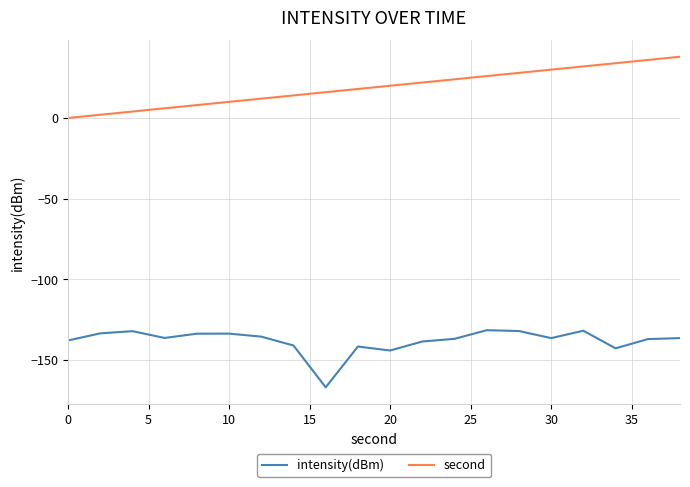

List the series in order of their peak value, highest first.

second, intensity(dBm)